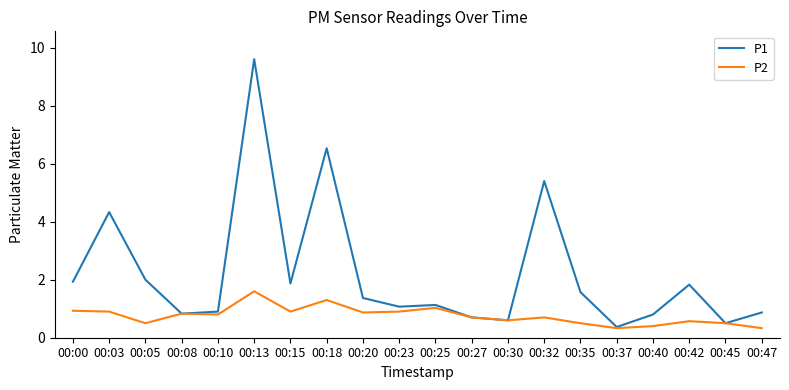

Rank the series by their average value, from lowest to highest.

P2, P1